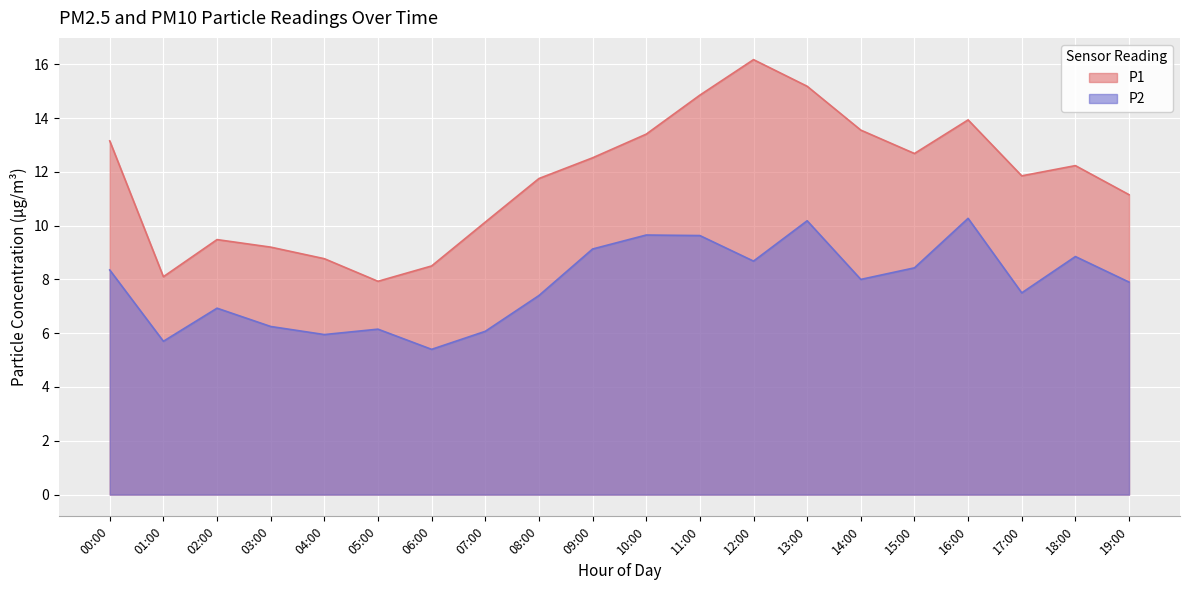

What is the value of the P1 point at the 7th from the left?

8.5